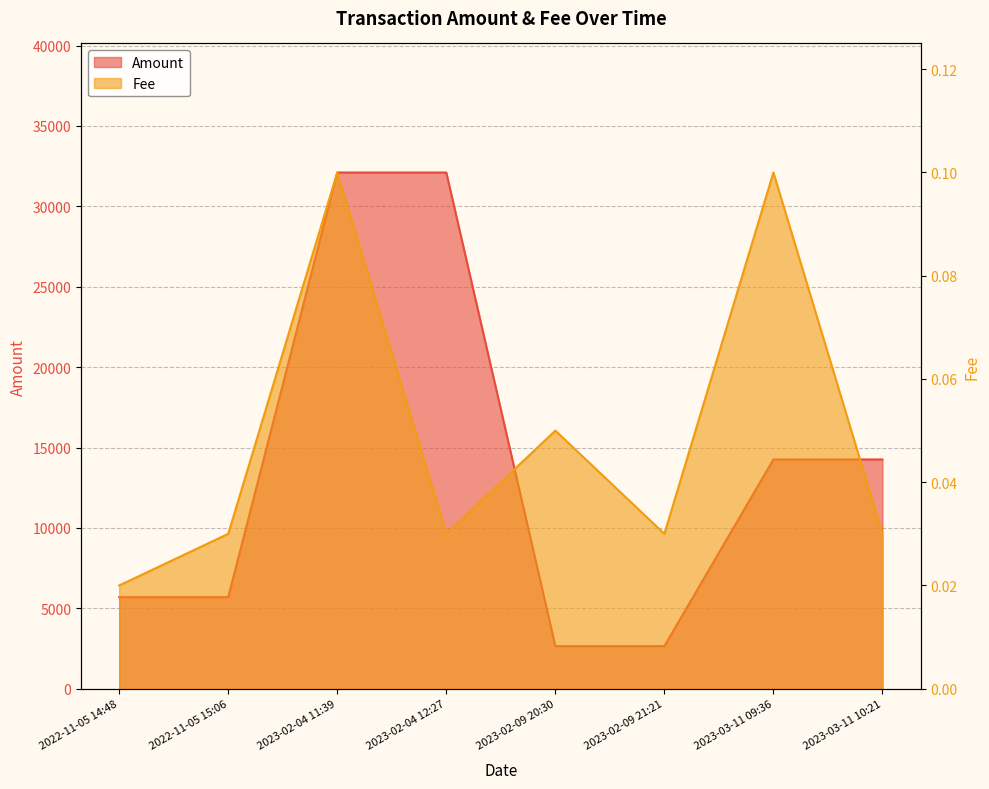

True or false: Amount and Fee cross at least once.

False